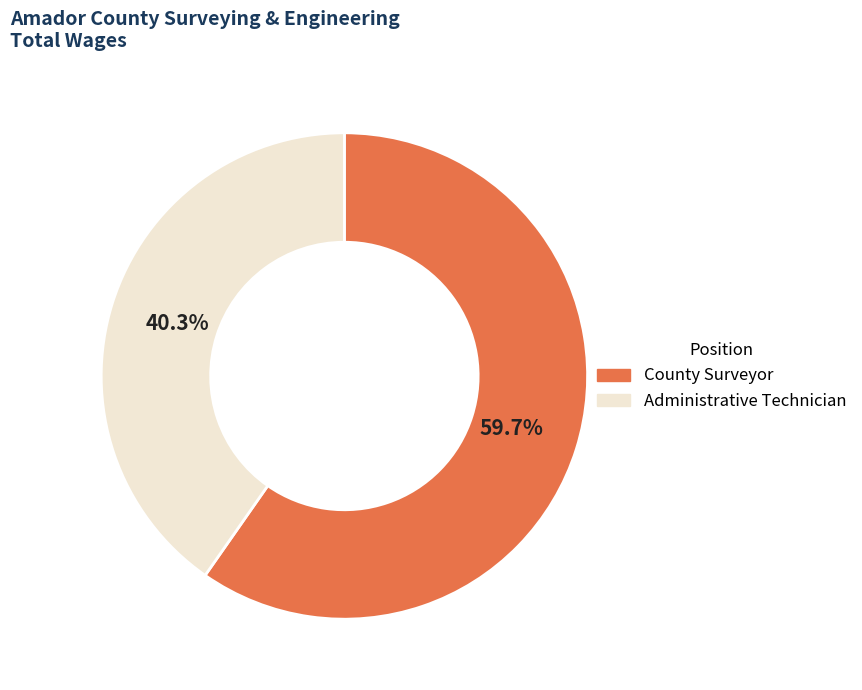

Does any single category account for the majority?

Yes